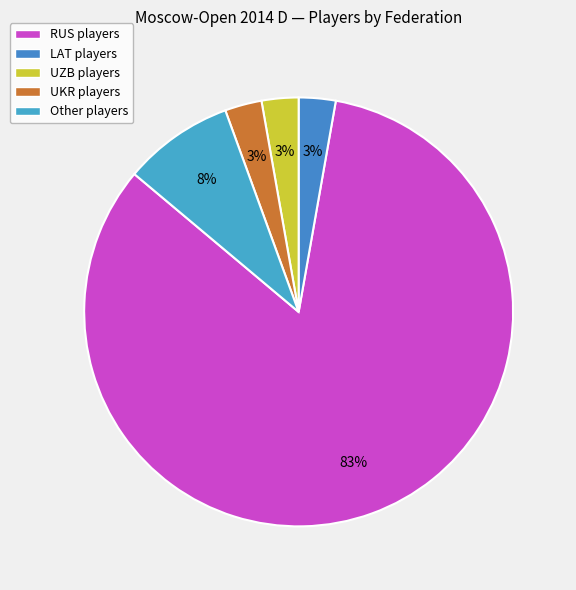

Count the number of slices in the pie.

5